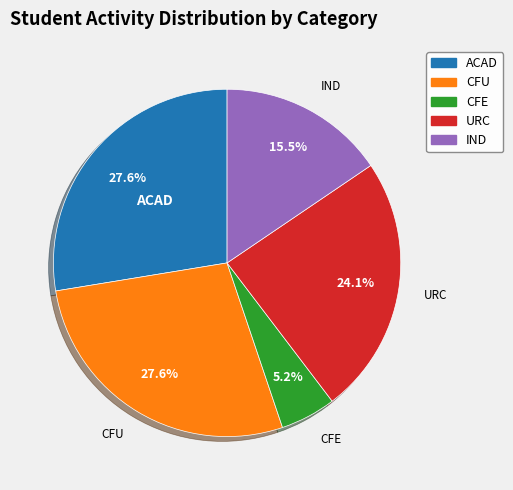

Do URC and CFU together represent more than half of the pie?

Yes